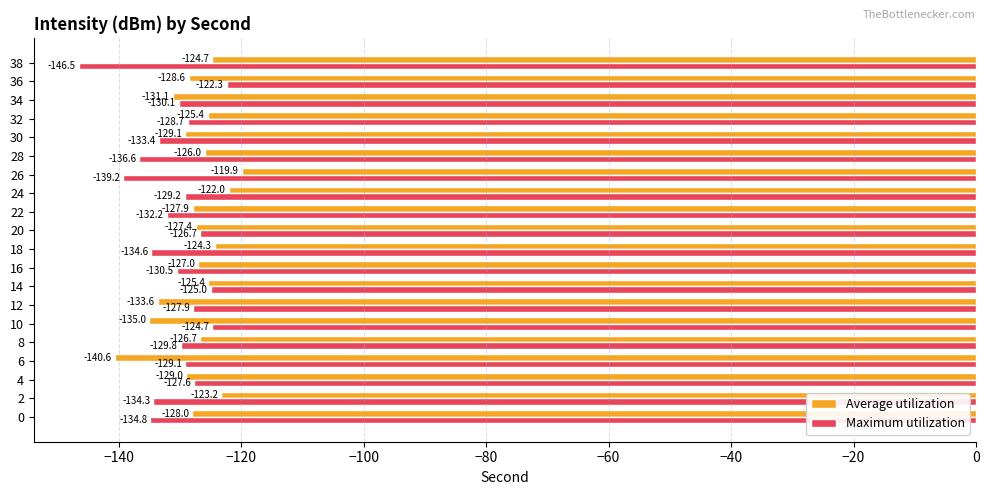

List the labels in order of Maximum utilization value, largest first.

36, 10, 14, 20, 4, 12, 32, 6, 24, 8, 34, 16, 22, 30, 2, 18, 0, 28, 26, 38